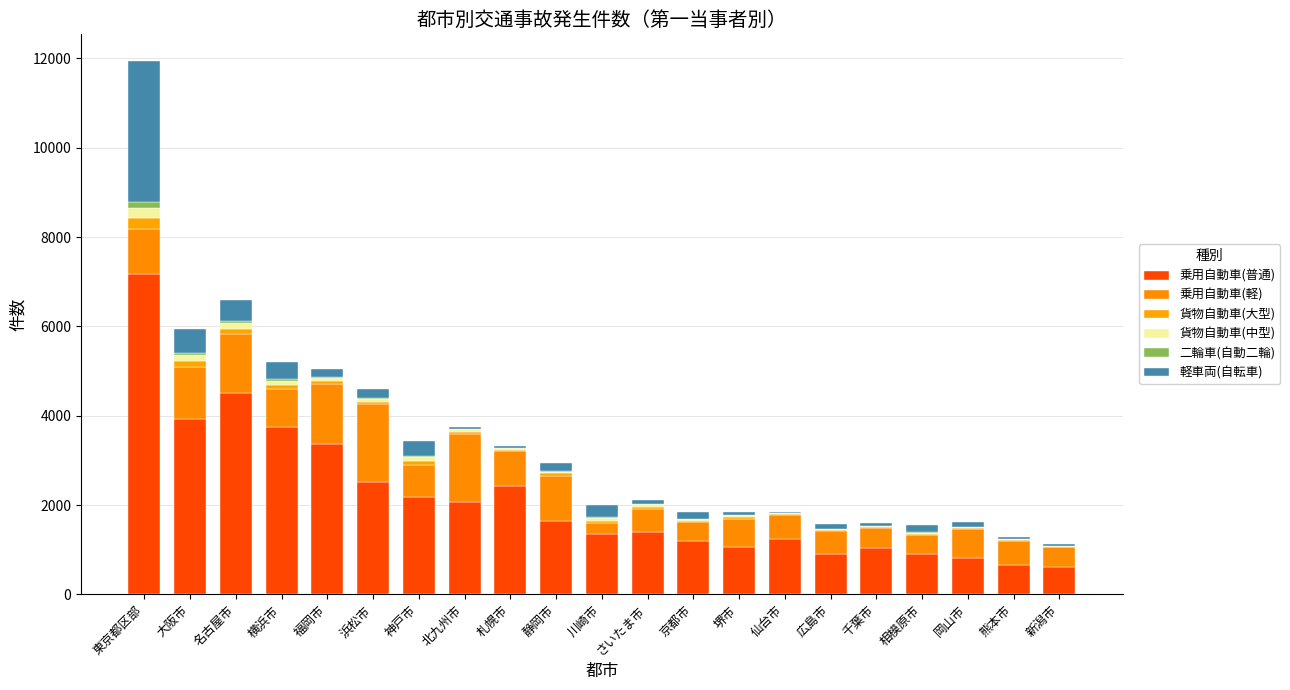

How many distinct data groups are displayed?

6